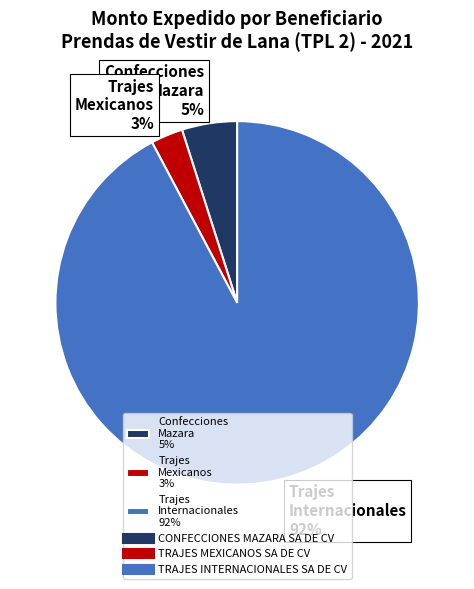

To the nearest percent, what is the difference between the largest and smallest slice percentages?

89%